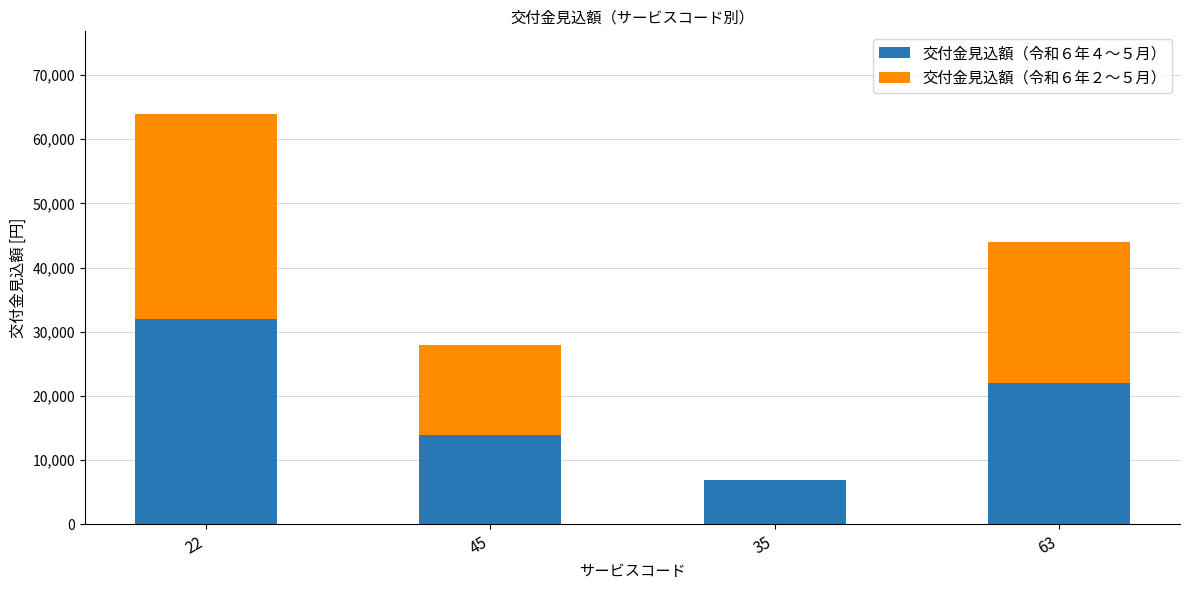

Reading right to left, transcribe the values for 交付金見込額（令和６年４～５月）.

63=22000	35=7000	45=14000	22=32000